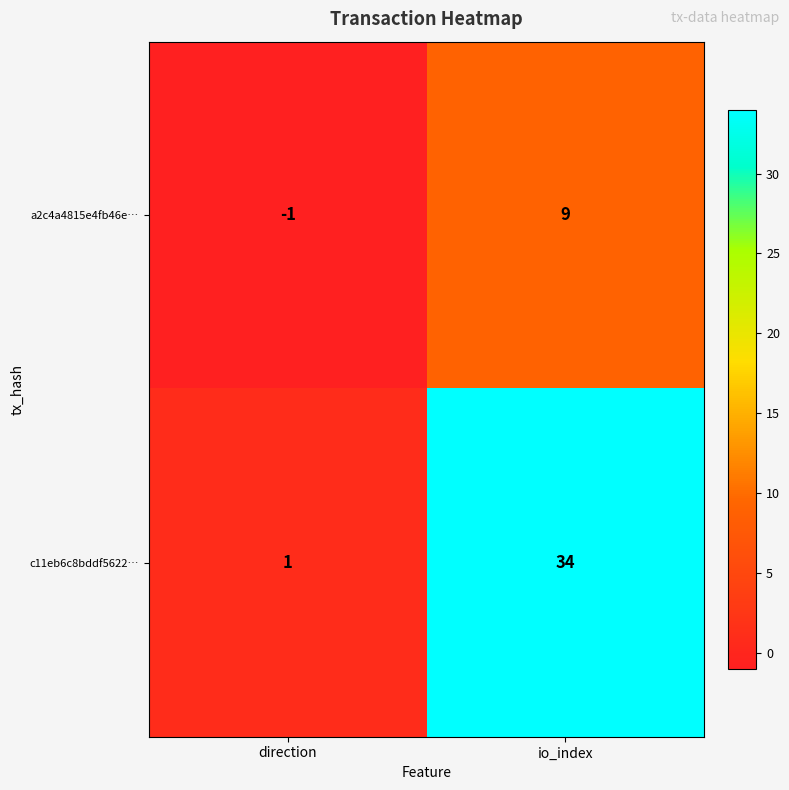

The a2c4a4815e4fb46e… series shows 4 at io_index. True or false?

False